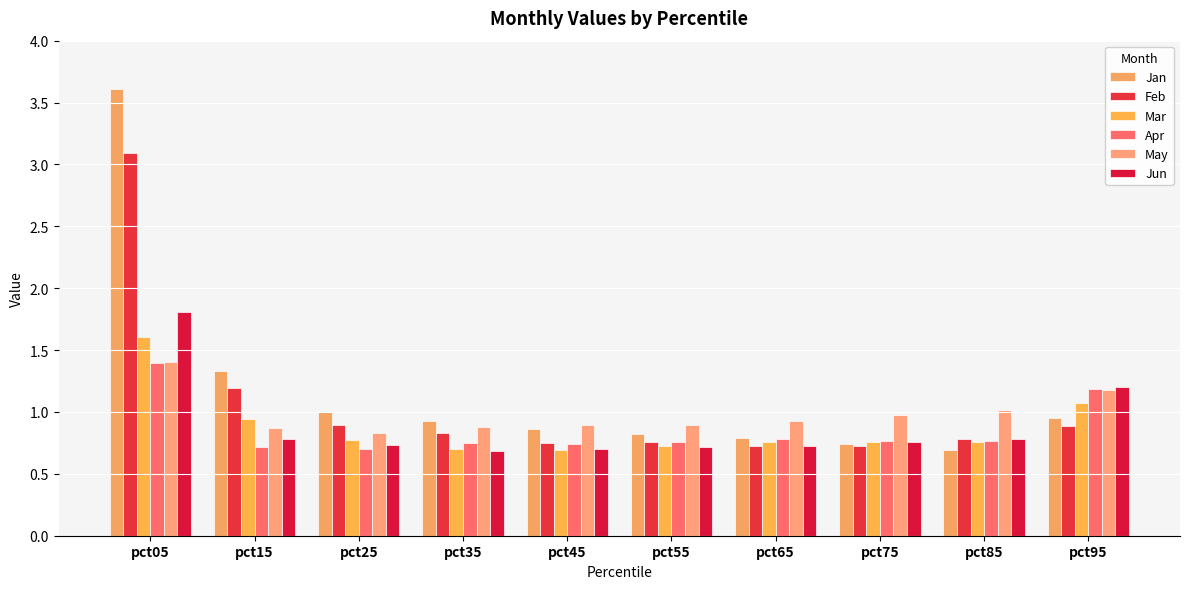

What is the value of the Feb bar at the 9th from the left?

0.8